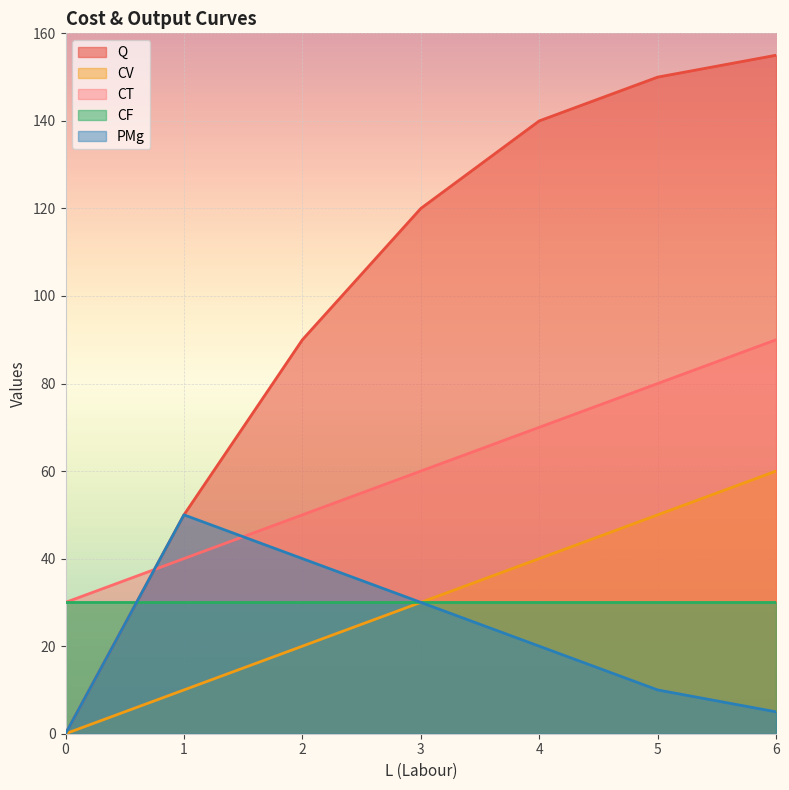

Rank the series by their maximum value, from lowest to highest.

CF, PMg, CV, CT, Q